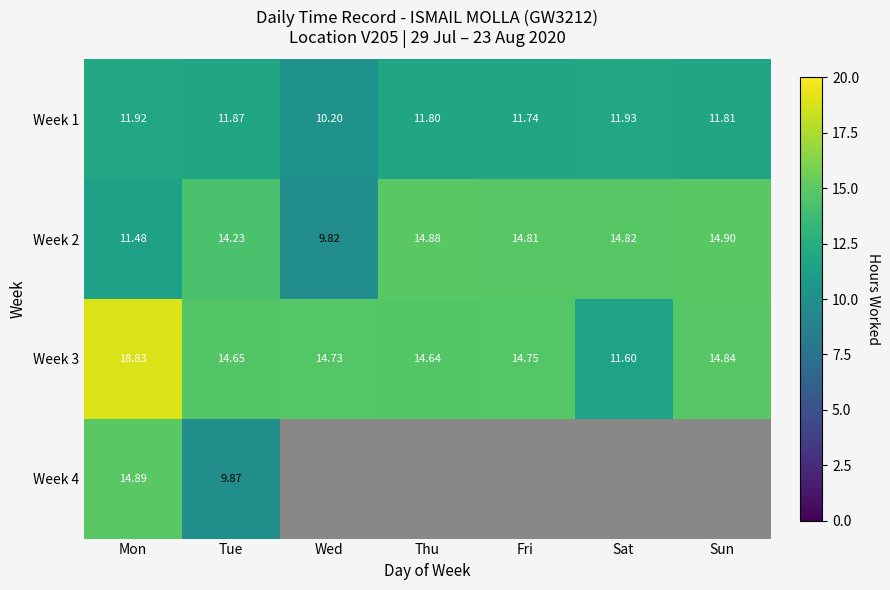

Read the Week 2 value at Fri.

14.8